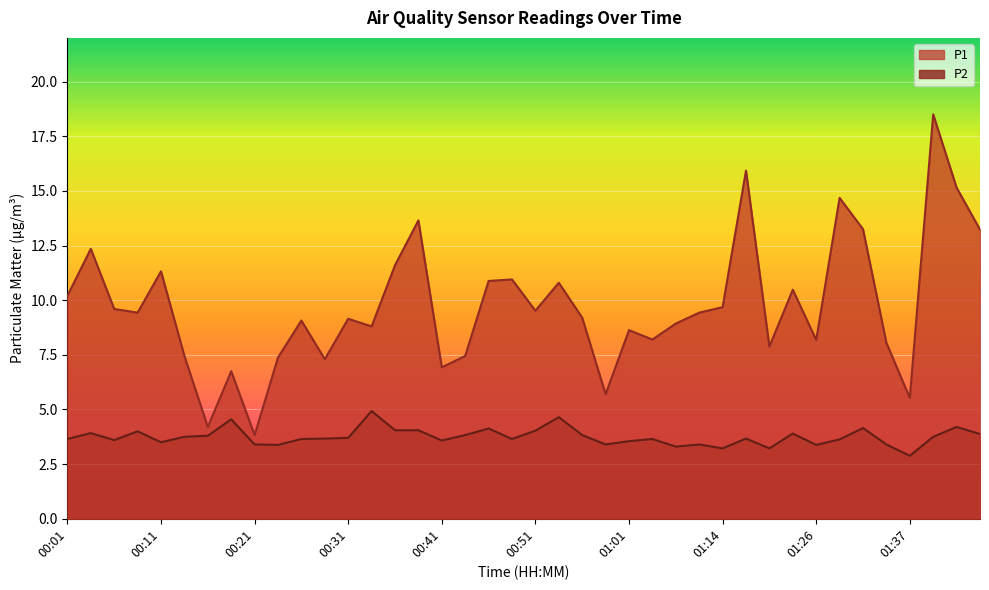

Where is the first local maximum for P1?

00:04